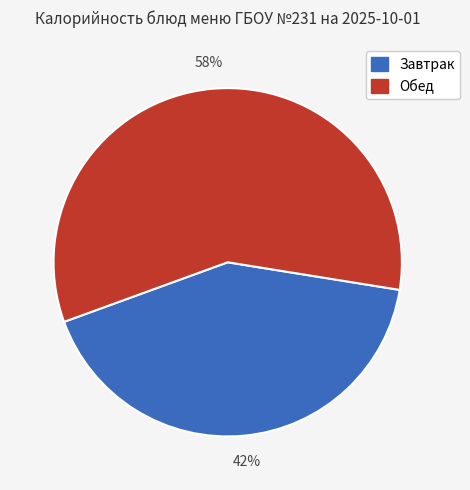

To the nearest percent, what is the average slice percentage?

50%